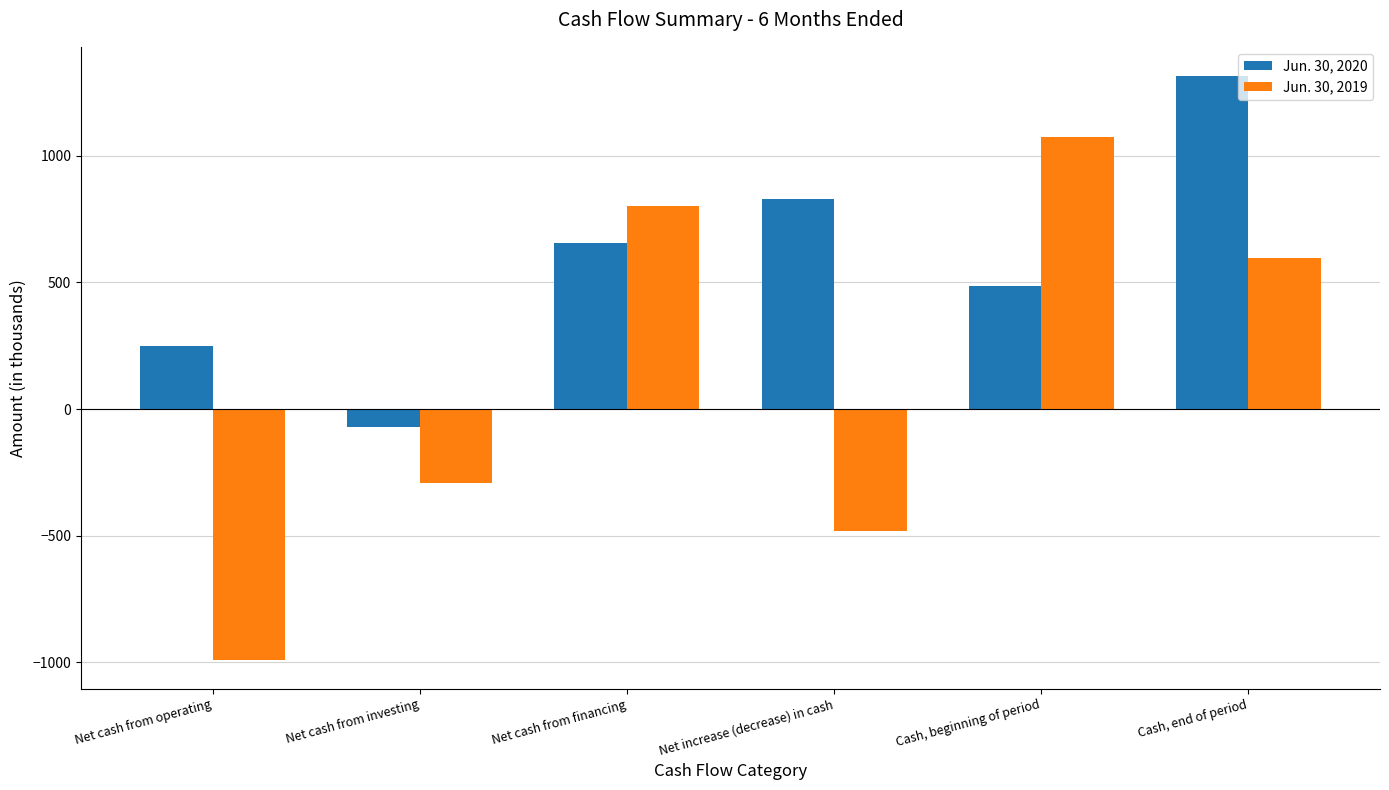

What position from the left is Net cash from operating?

1